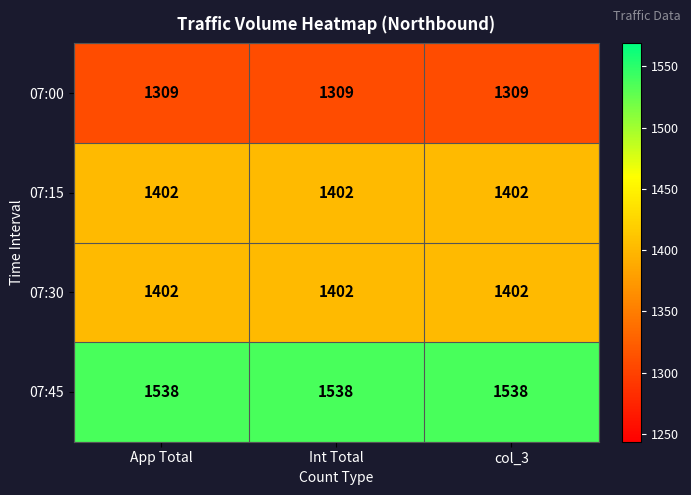

What is the sum of all 07:30 values?

4206